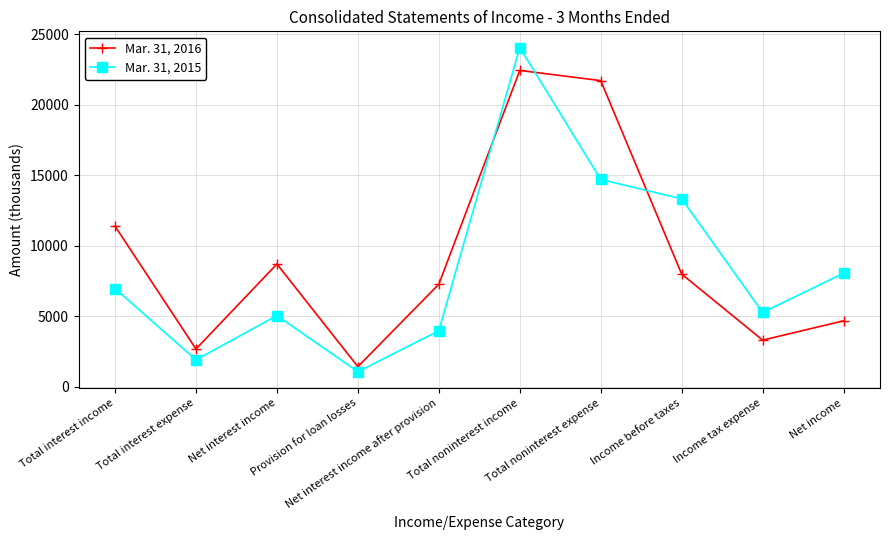

Is this an area chart (filled region under the line)?

No